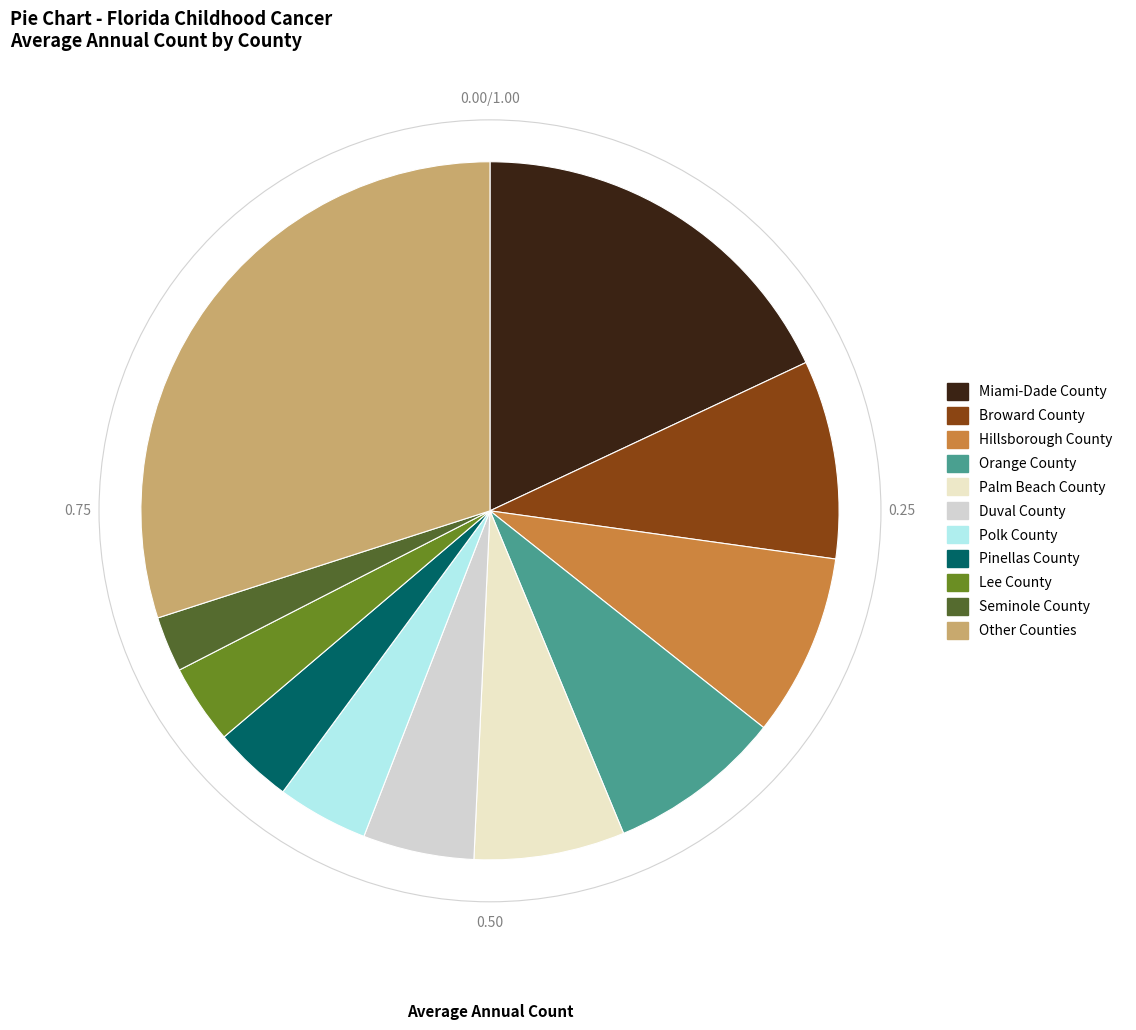

Which category has the biggest portion of the pie?

Miami-Dade County